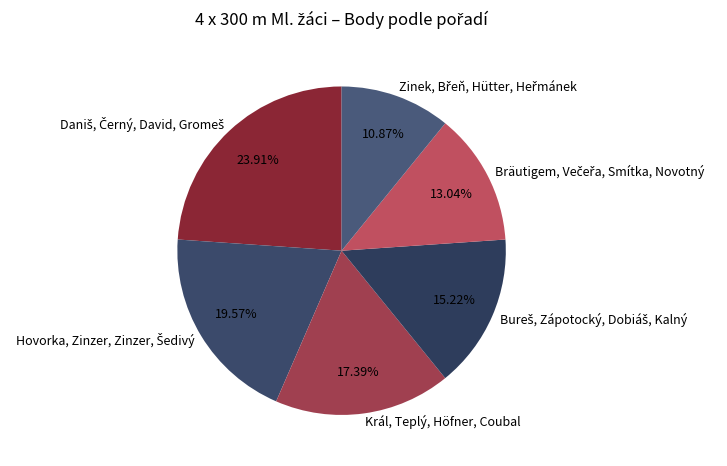

Is there a majority slice in this chart?

No